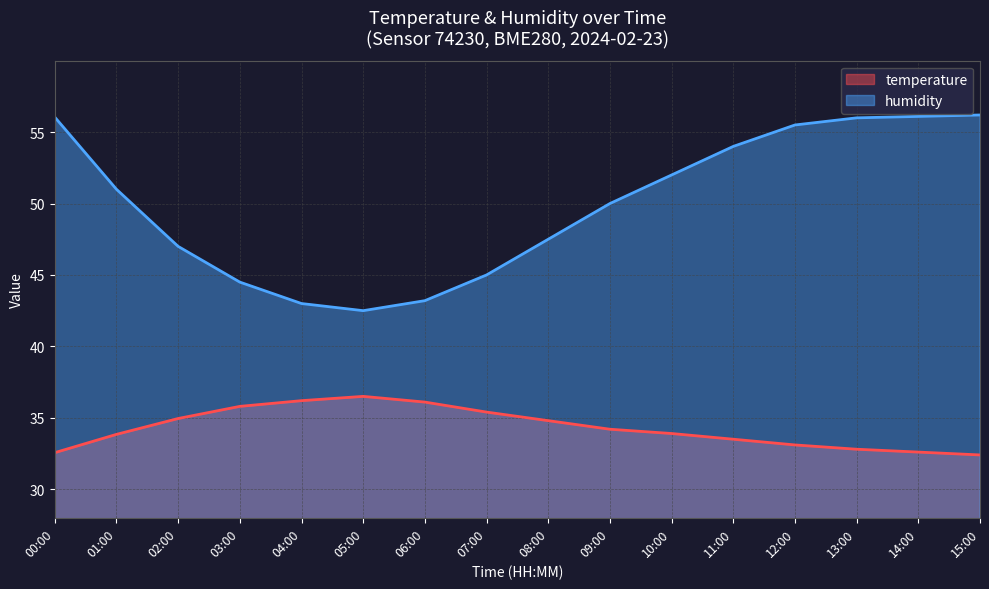

True or false: humidity has more than 1 interior local peaks.

False